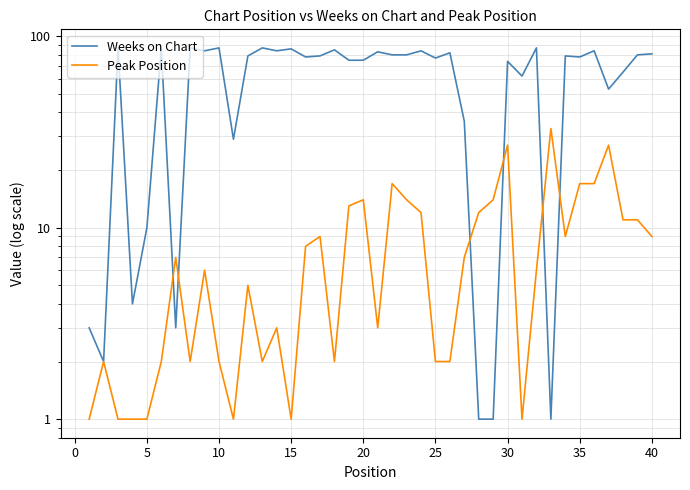

After their last crossing, which series has the higher values: Peak Position or Weeks on Chart?

Weeks on Chart